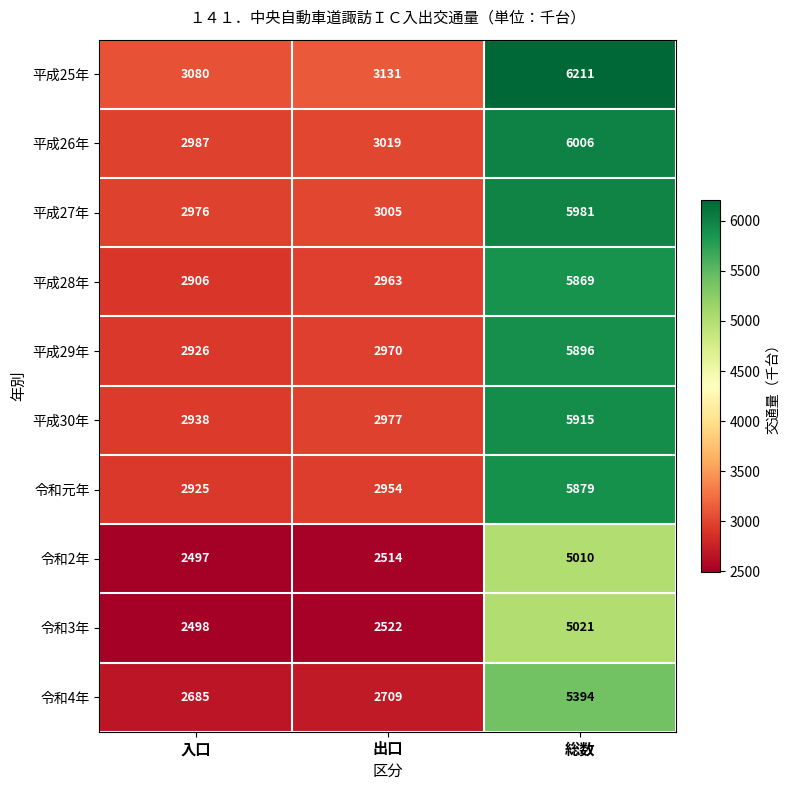

Rank the categories by 令和2年 value from highest to lowest.

総数, 出口, 入口